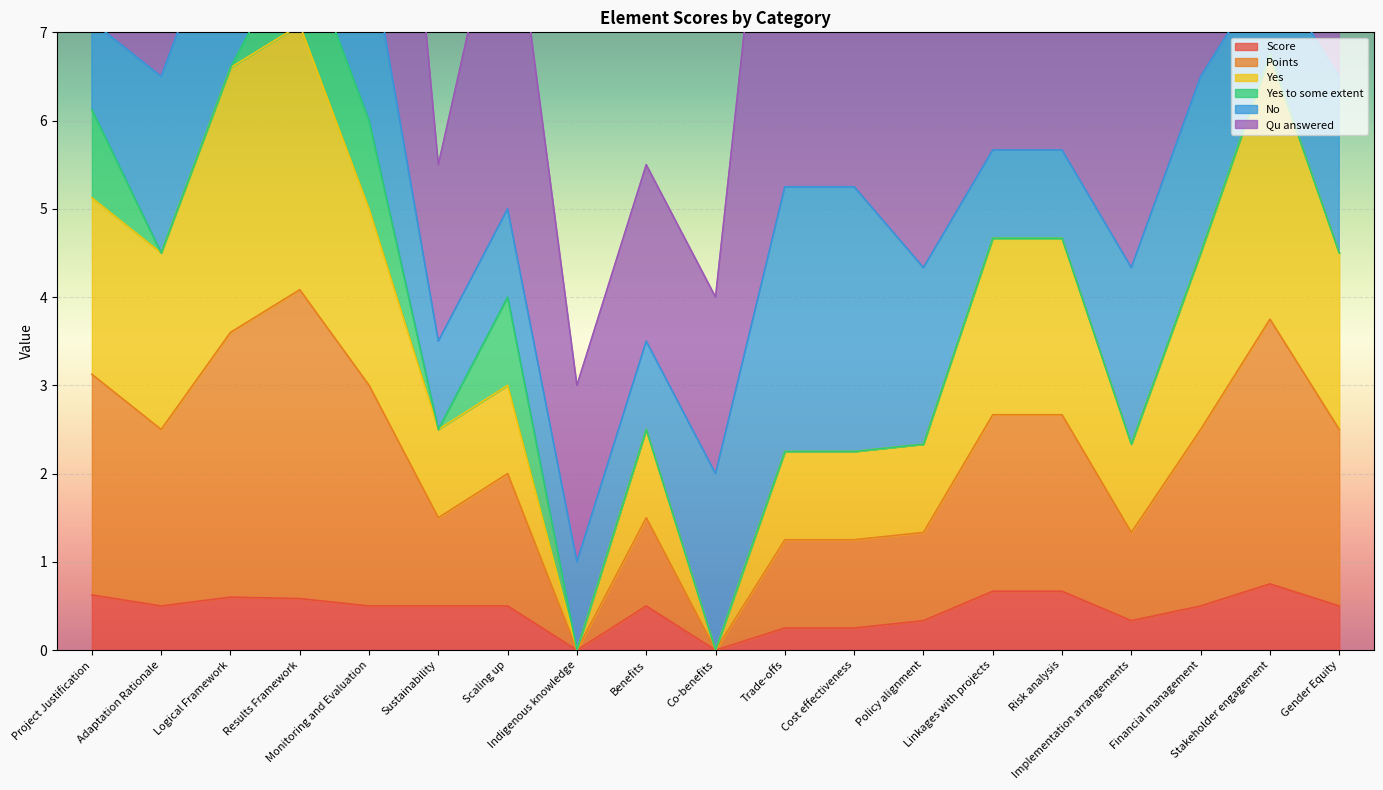

The value of Yes at Policy alignment is 1.4. True or false?

False